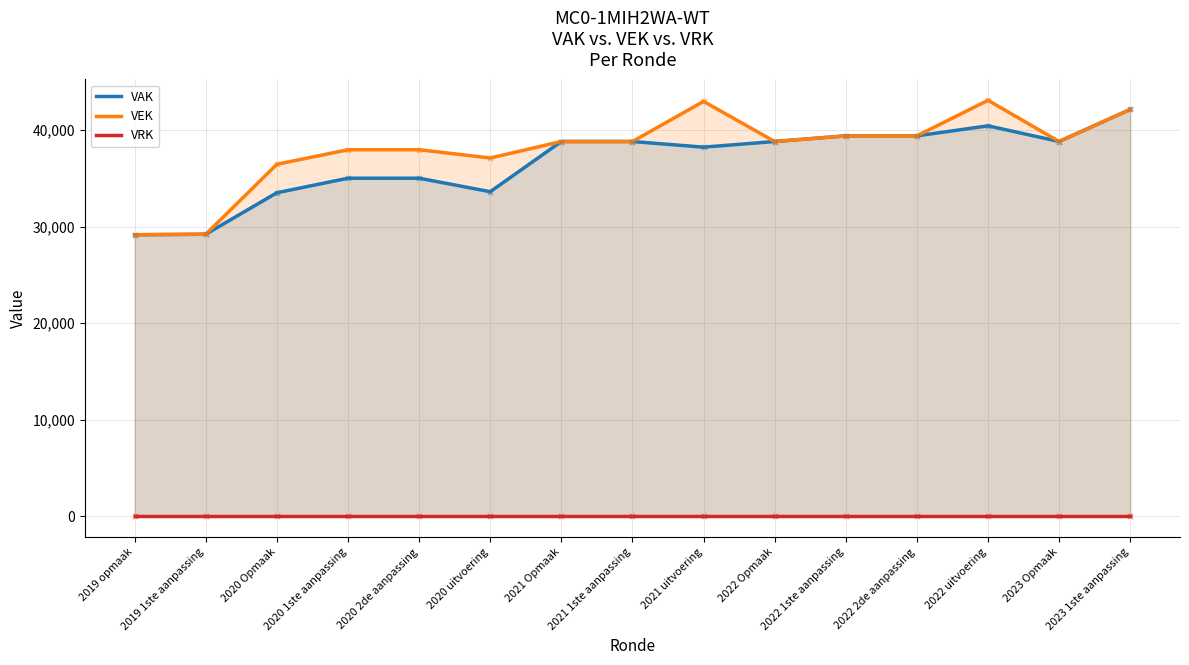

What is the total value across all series at 2020 Opmaak?

69967